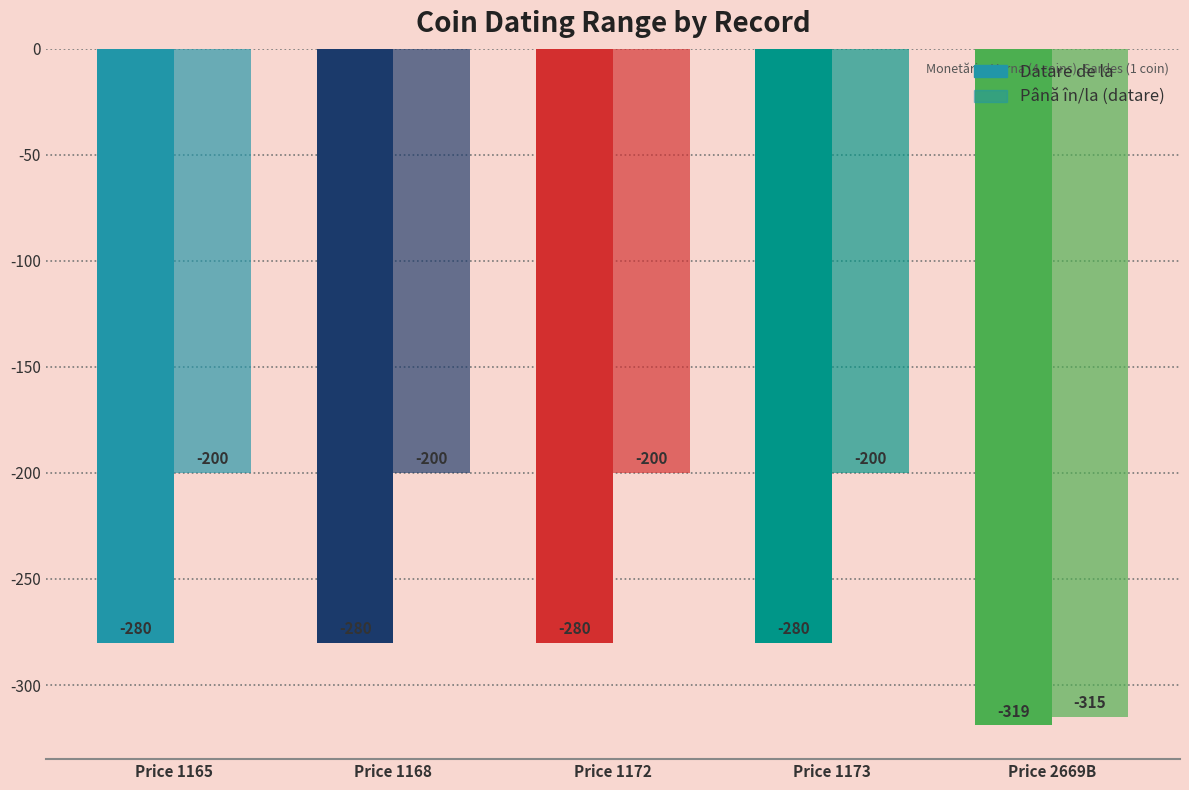

What is the minimum value for Până în/la (datare)?

-315